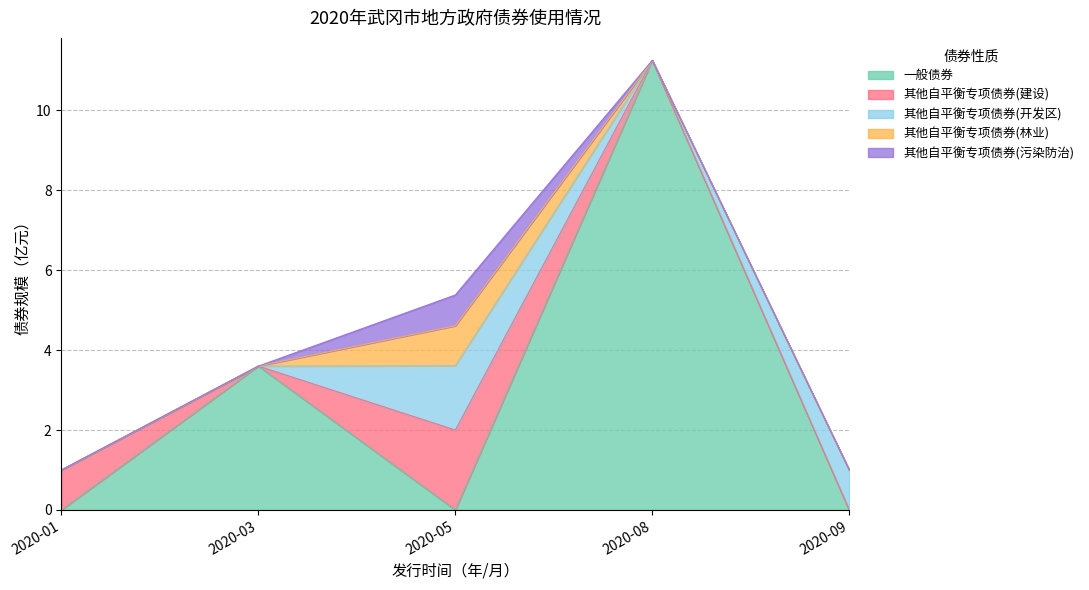

How many data points does each series have?

5